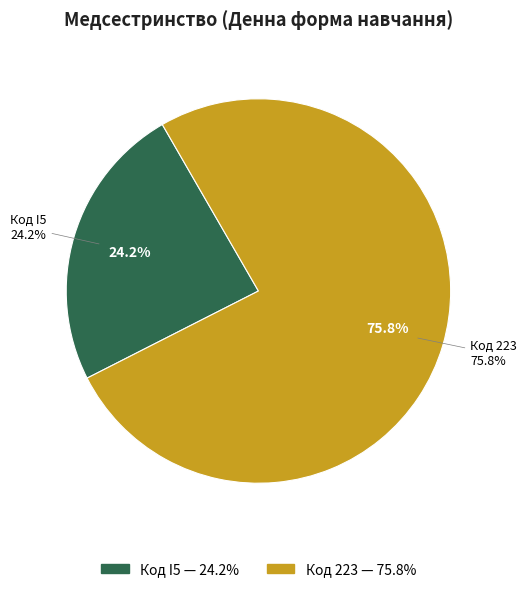

Rank the categories by value from lowest to highest.

I5, 223